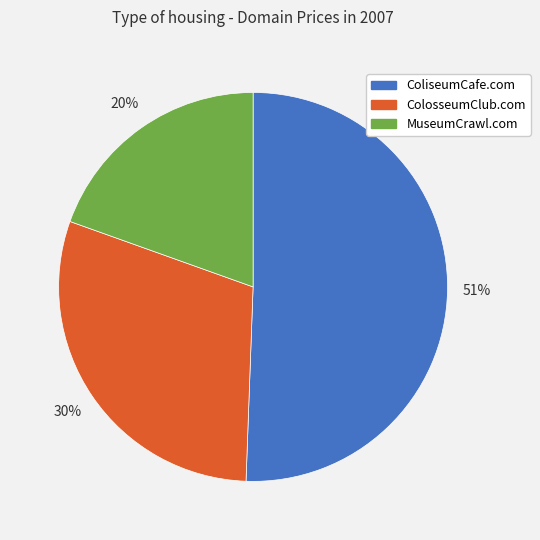

Count the number of slices in the pie.

3